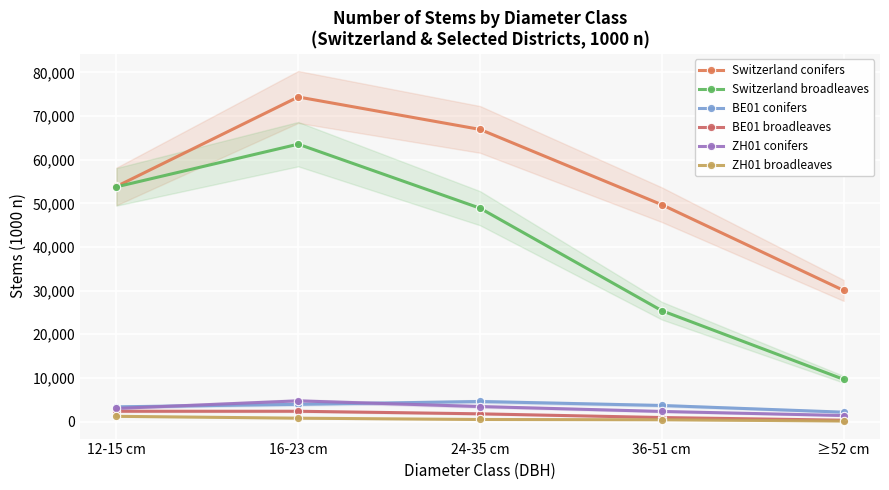

What is the label of the 2nd point from the right?

36-51 cm